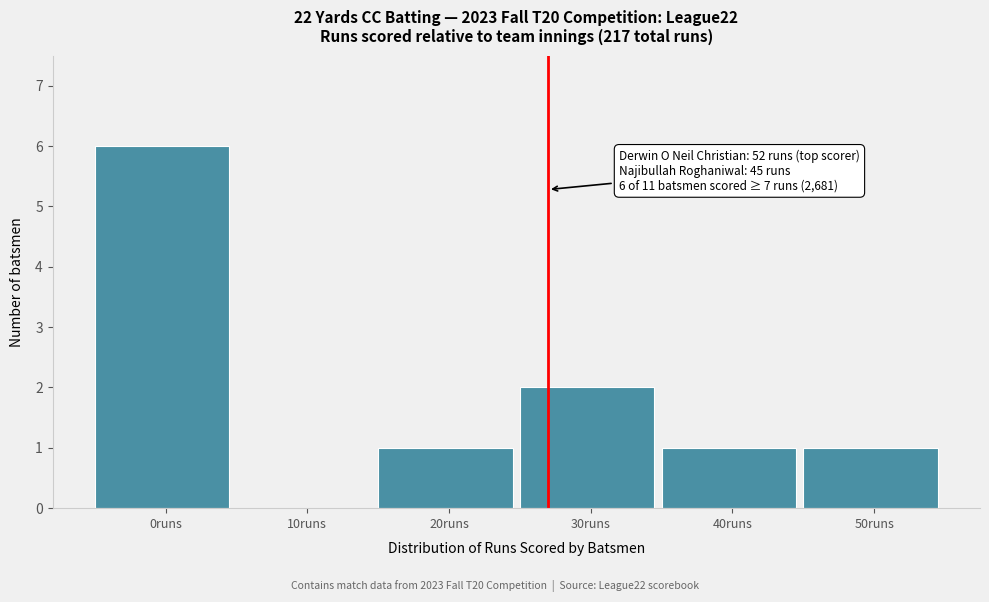

Reading right to left, transcribe all the data shown in this chart.

50runs=1	40runs=1	30runs=2	20runs=1	10runs=0	0runs=6